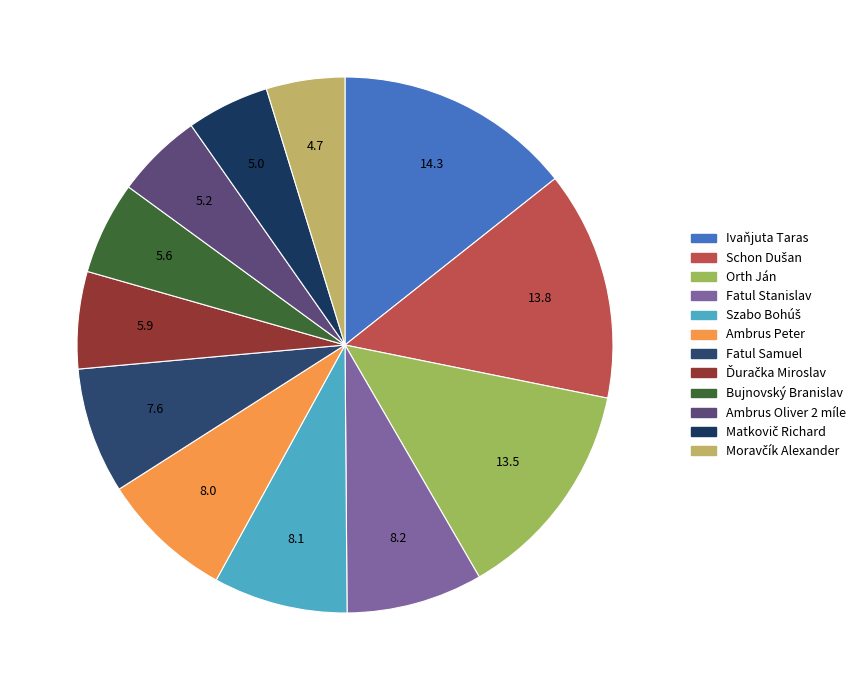

How many slices are in this pie chart?

12